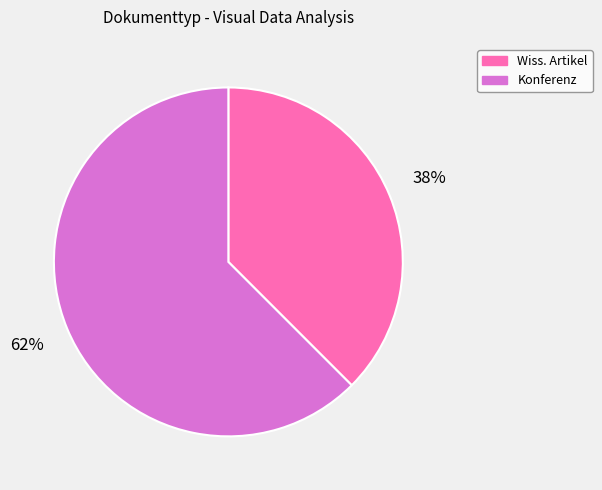

To the nearest percent, what is the average slice percentage?

50%